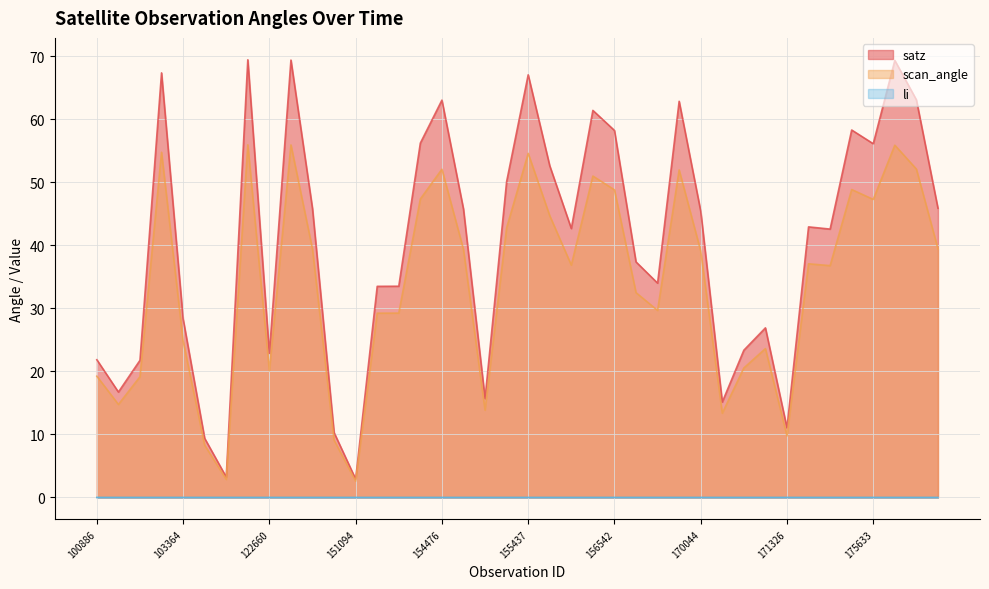

True or false: li and satz cross at least once.

False